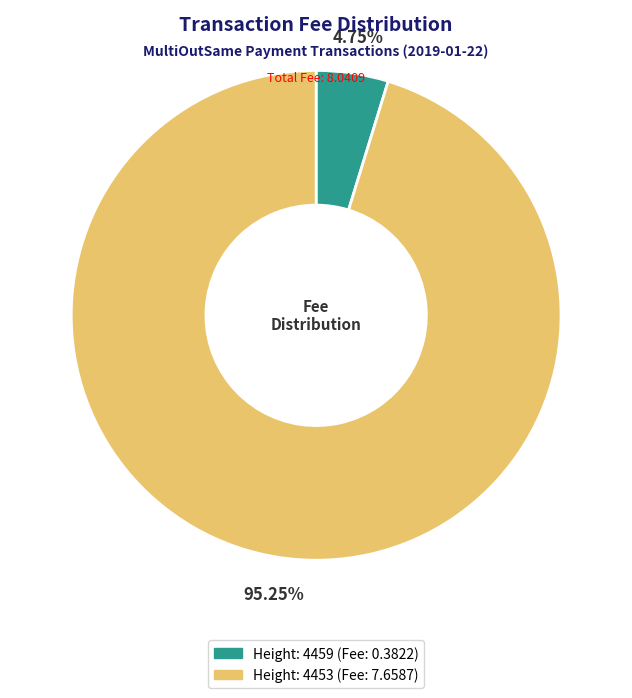

Count the number of slices in the pie.

2